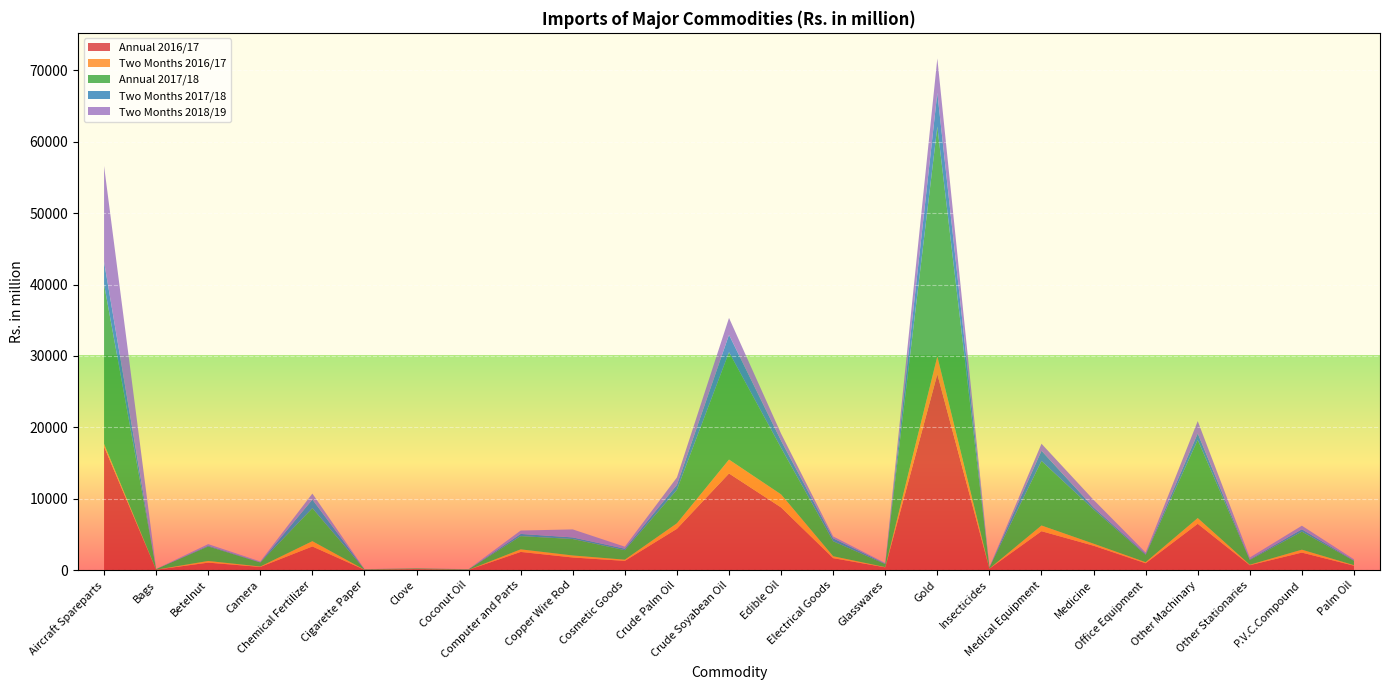

Reading left to right, extract all data points from this chart.

Annual 2016/17: 17277.3	43.8	1036.9	432.7	3299.8	36.4	127.4	31.4	2536.4	1755.6	1280.5	5773.1	13529.1	8767.7	1663.1	375.9	27432.1	186.2	5439.9	3406.5	946.4	6474.1	673.3	2441.3	607.7
Two Months 2016/17: 398.3	5.8	231.9	58.8	741.0	9.9	5.7	3.6	360.5	283.0	169.7	779.0	1945.2	1827.6	266.8	34.9	2506.5	20.2	799.4	284.3	150.9	808.2	69.3	408.9	74.5
Annual 2017/18: 22356.7	81.5	2035.4	558.9	4625.5	58.8	83.1	65.8	1853.7	2304.9	1329.8	4689.2	15053.5	6514.3	2100.9	414.1	32203.5	149.6	9044.0	4793.6	1022.0	10943.9	660.8	2528.6	604.6
Two Months 2017/18: 3148.2	5.4	107.6	52.7	1210.4	10.9	7.2	3.3	308.9	227.9	209.0	695.7	2427.3	1003.3	411.1	74.0	4712.3	20.3	1429.6	289.7	140.6	907.5	94.1	328.8	66.0
Two Months 2018/19: 13434.1	6.8	219.9	95.9	832.9	12.4	10.1	22.6	474.7	1119.3	278.5	1036.3	2367.9	995.0	264.2	79.0	4827.1	17.4	982.4	1058.7	192.5	1735.4	255.4	501.8	148.1